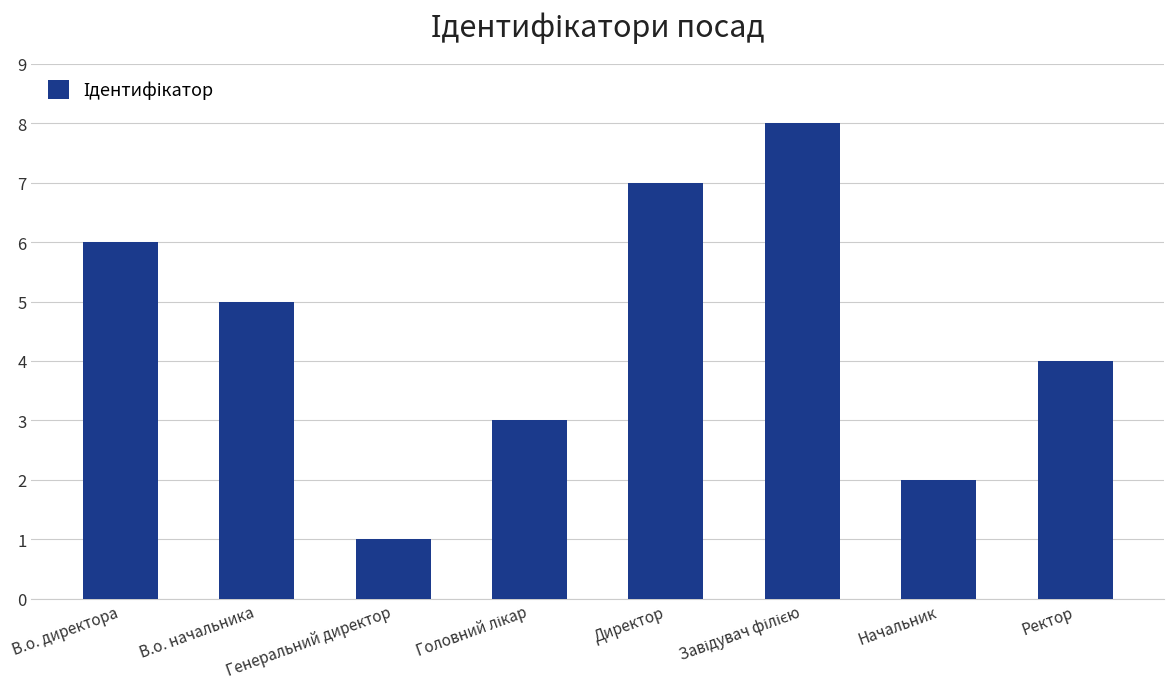

What position from the left is В.о. начальника?

2